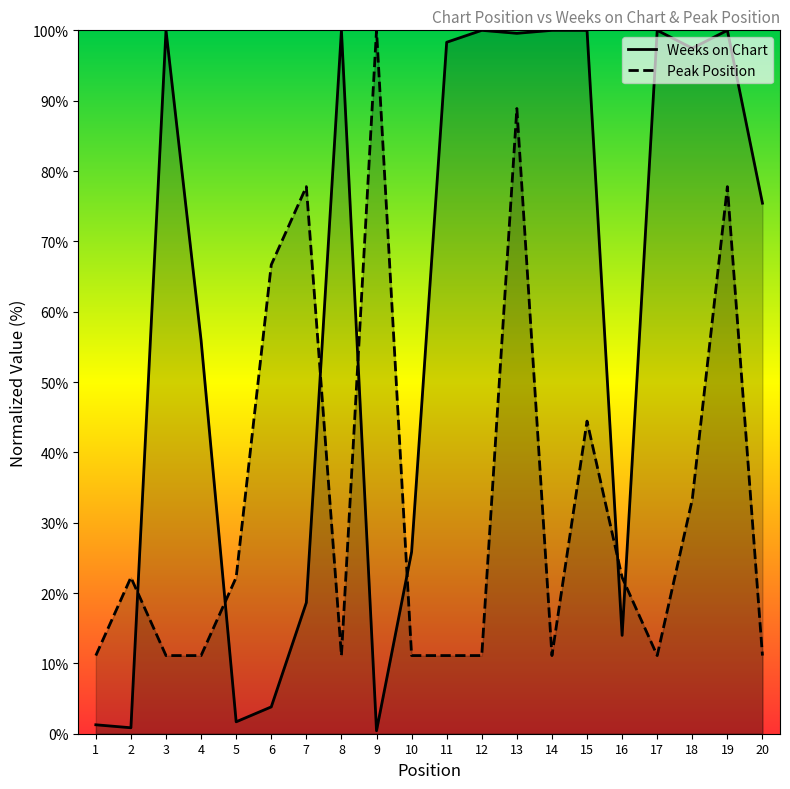

Is the value of Peak Position at 19 greater than the value of Weeks on Chart at 8?

No